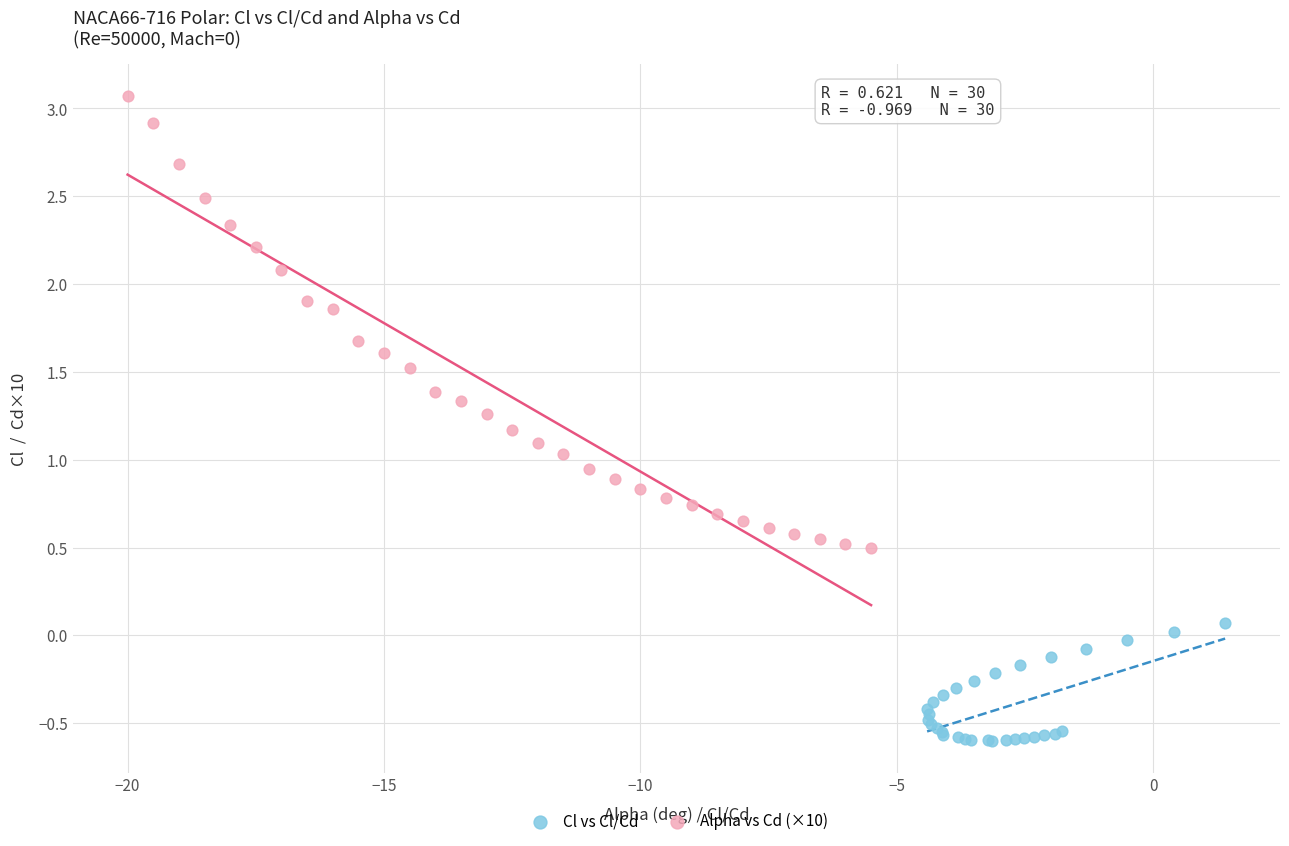

Which series contains the highest Y value?

Alpha vs Cd (×10)